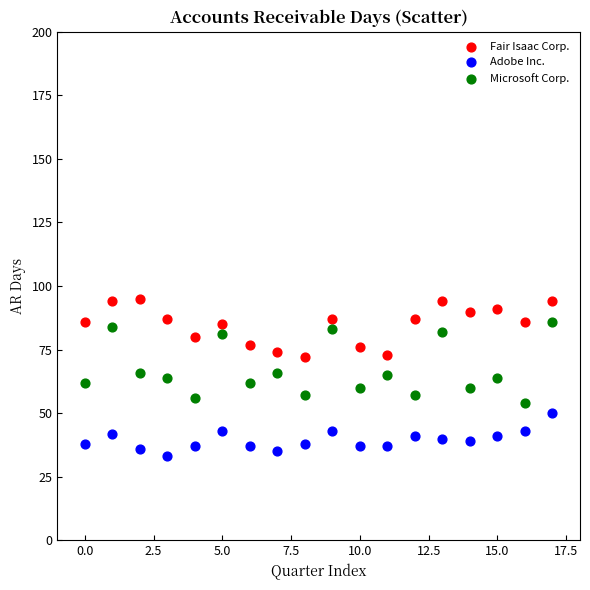

Which series contains the highest Y value?

Fair Isaac Corp.